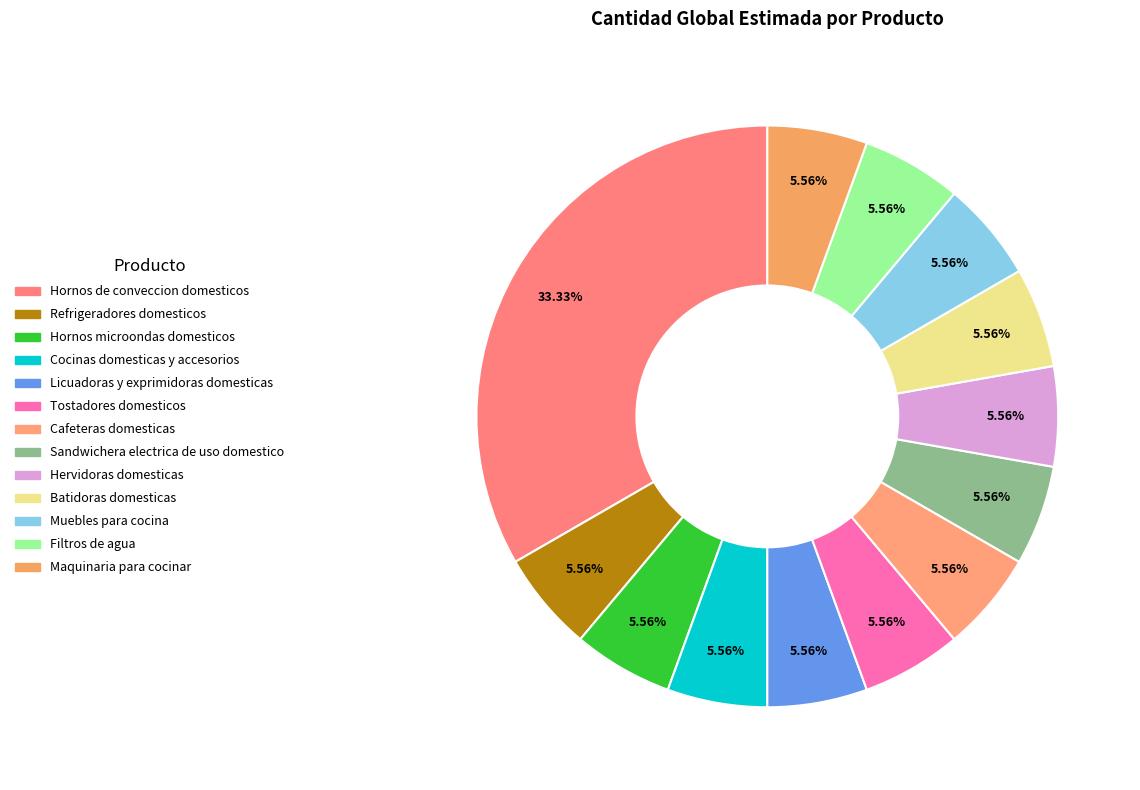

Count the number of slices in the pie.

13